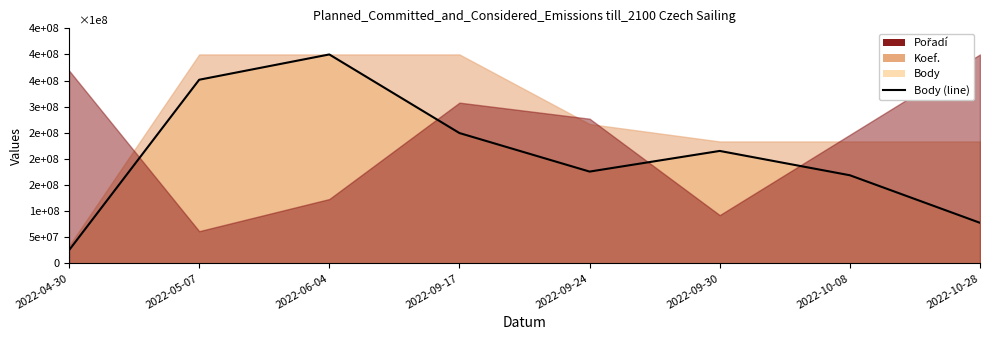

Is it true that the value at 2022-09-30 is 145144746.4?

False